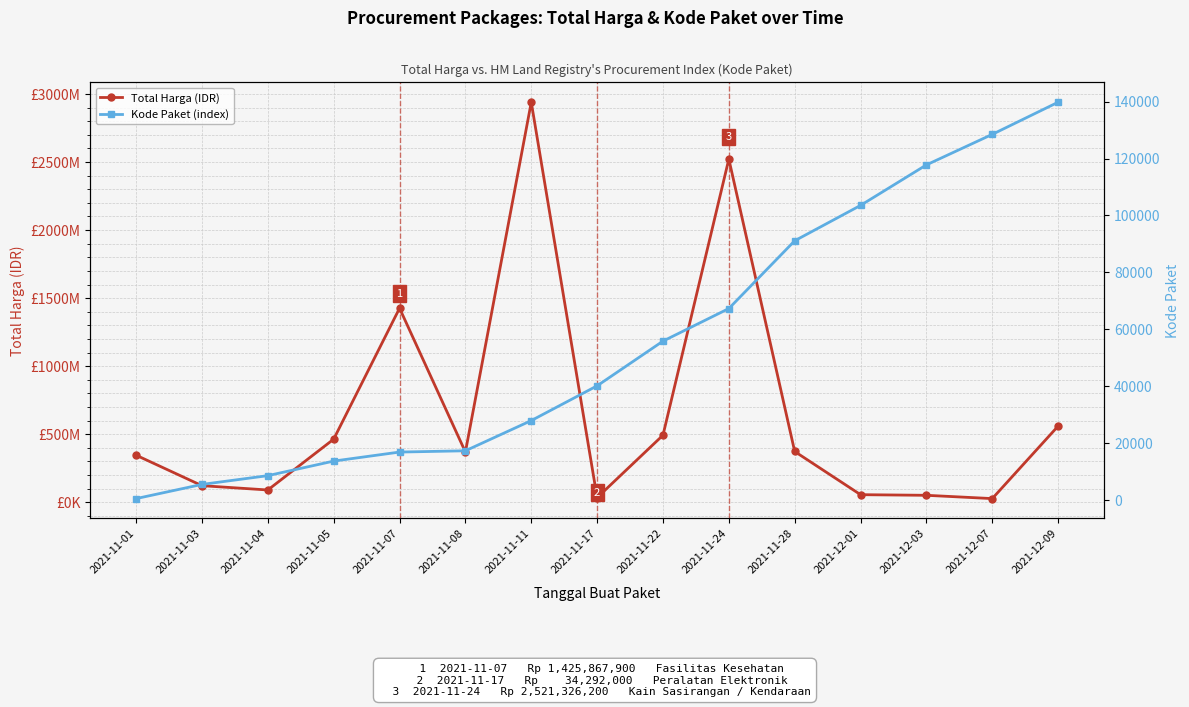

Where is Kode Paket nearest to the value 70140?

2021-11-24